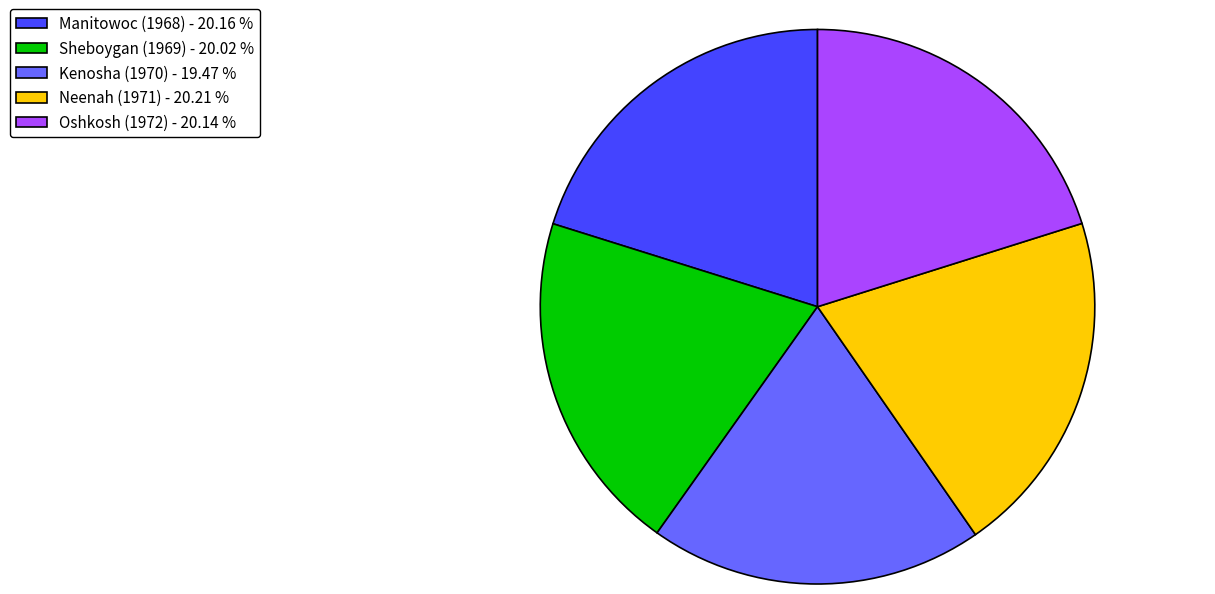

Do Sheboygan (1969) - 20.02 % and Manitowoc (1968) - 20.16 % together represent more than half of the pie?

No